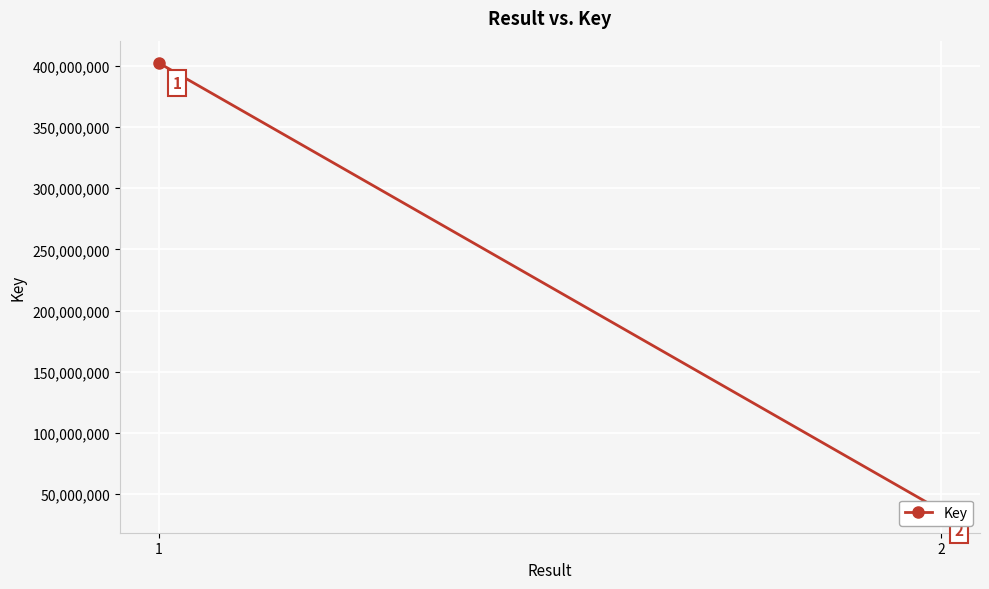

Approximately how many times larger is the value at 2 compared to 1?

0.1